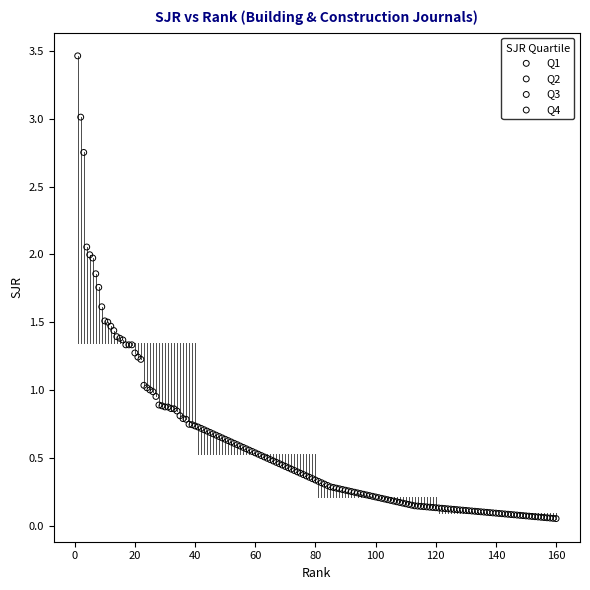

Which series contains the highest Y value?

Q1